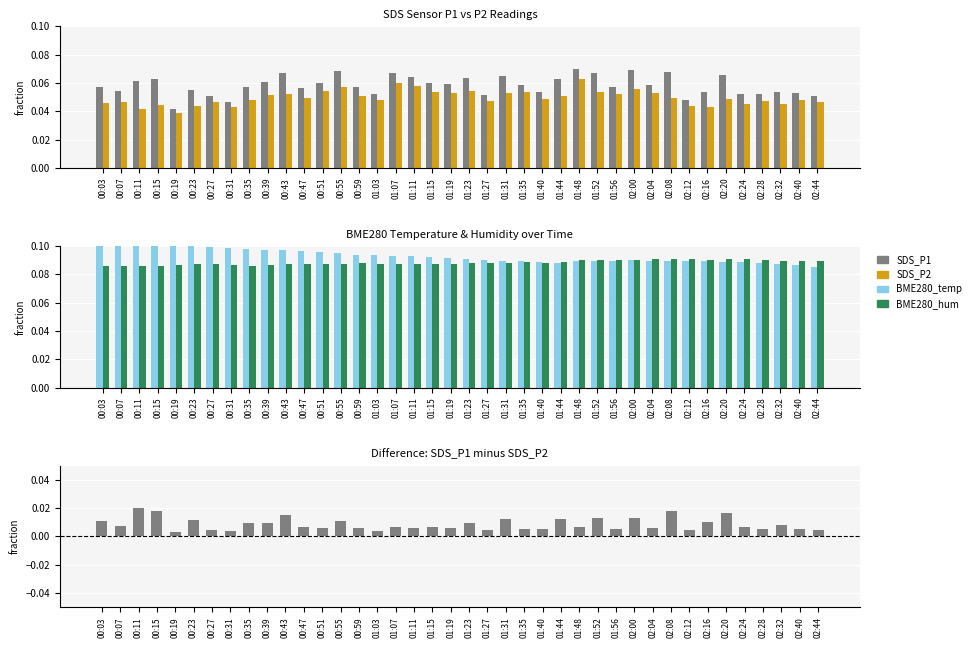

What is the total value across all series at 00:51?

0.3